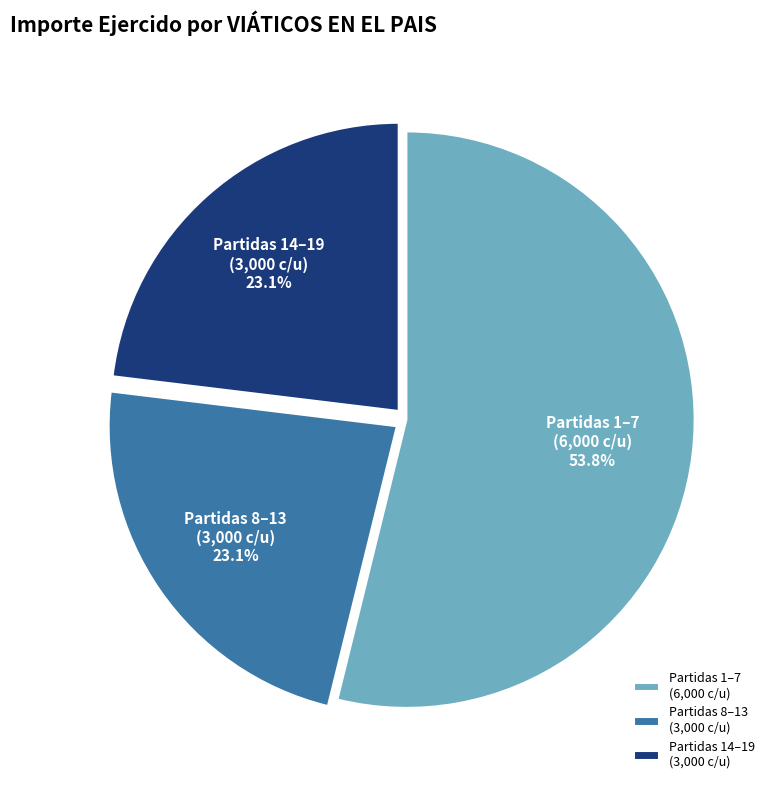

How much of the chart is everything except Partidas 1–7 (6,000 c/u)?

46.2%